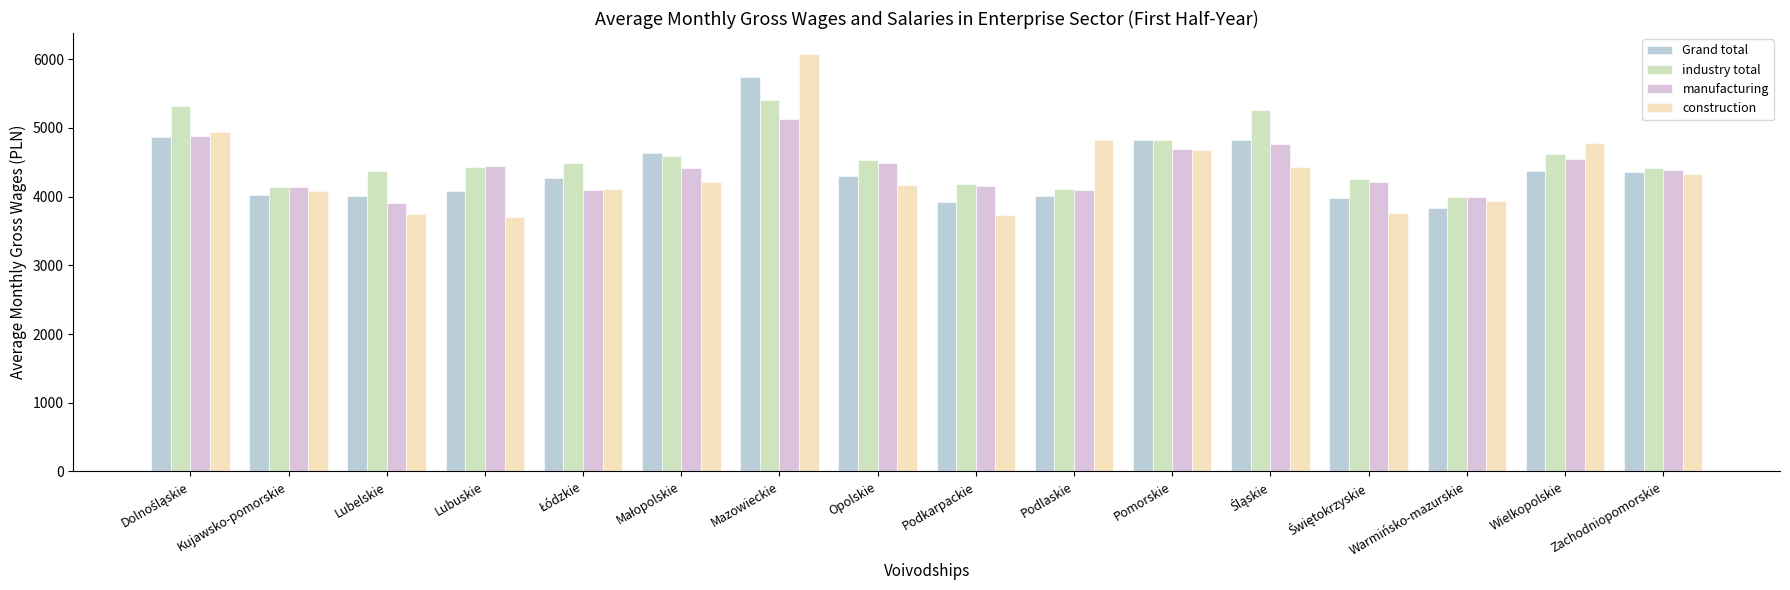

At how many categories does at least one series exceed 3891?

16